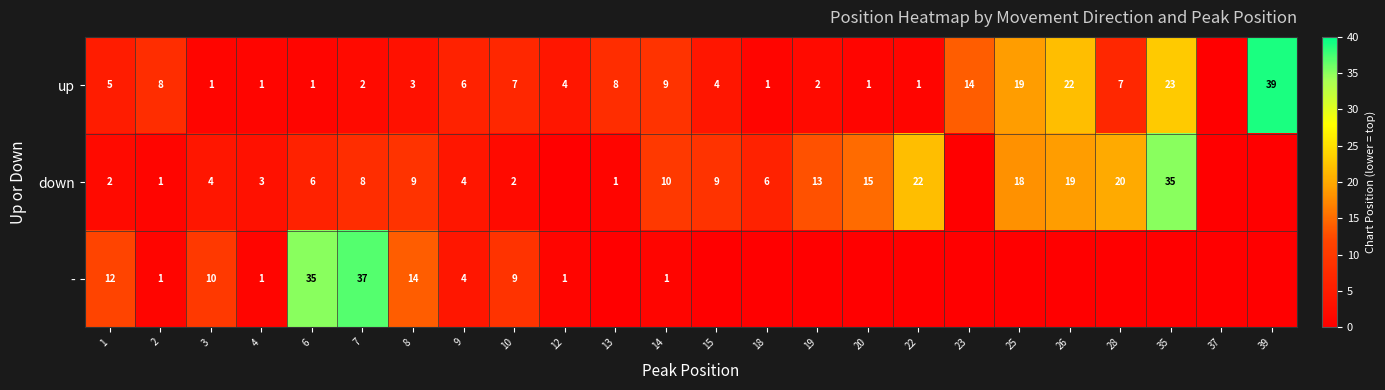

At how many categories does at least one series exceed 18?

8